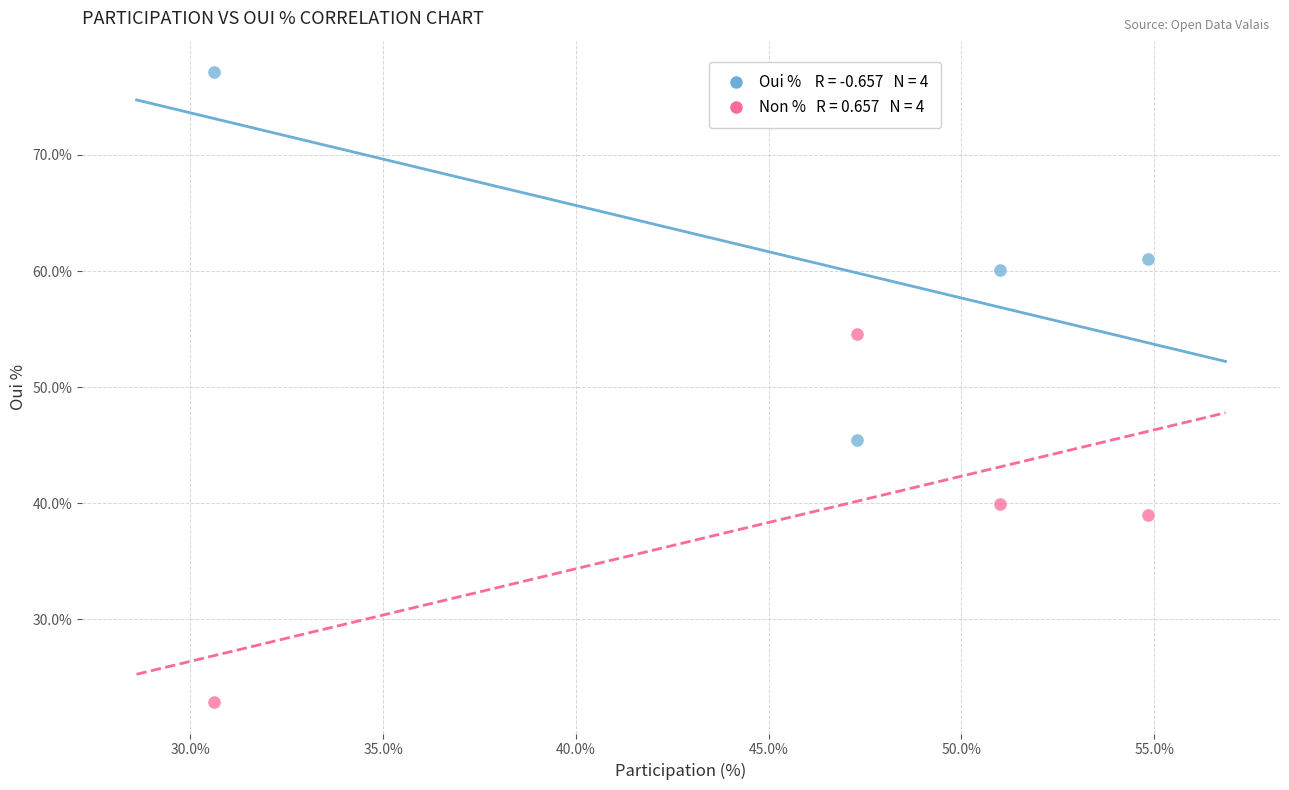

Across all data points, what is the range of Y values (max minus min)?

54.3